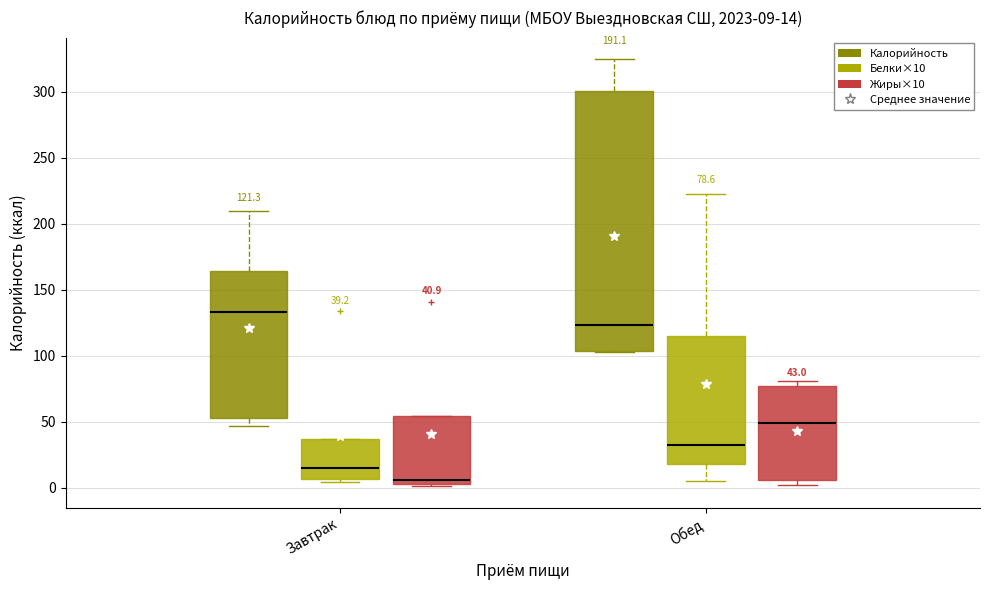

Comparing the boxes themselves (not the whiskers), which one is the tallest?

Обед (Калорийность)